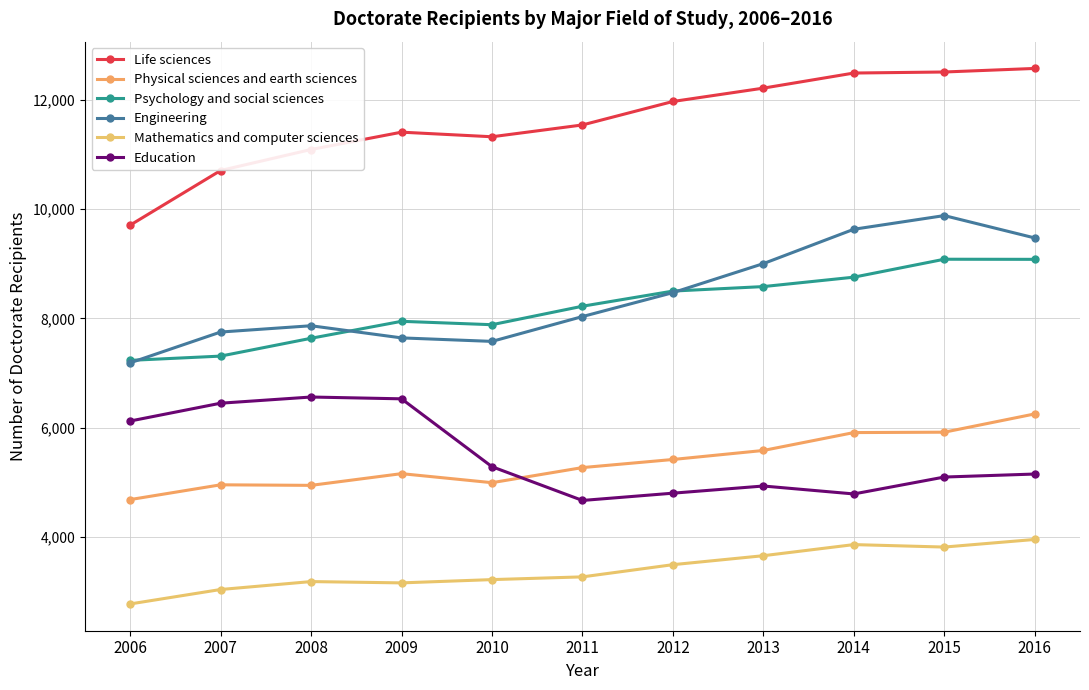

At 2014, list the series in order from smallest to largest.

Mathematics and computer sciences, Education, Physical sciences and earth sciences, Psychology and social sciences, Engineering, Life sciences